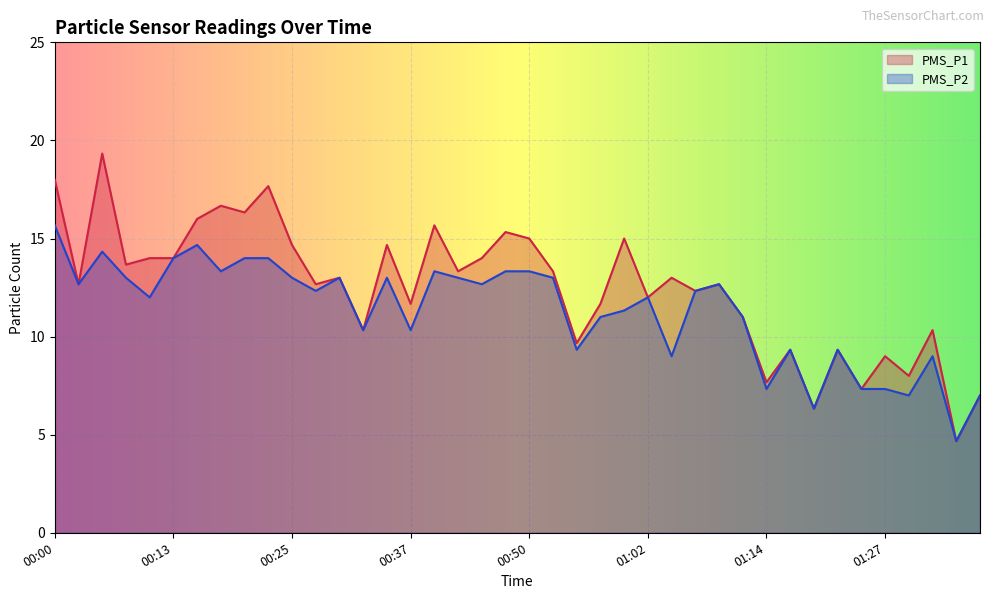

The value of PMS_P2 at 01:04 is 13.2. True or false?

False